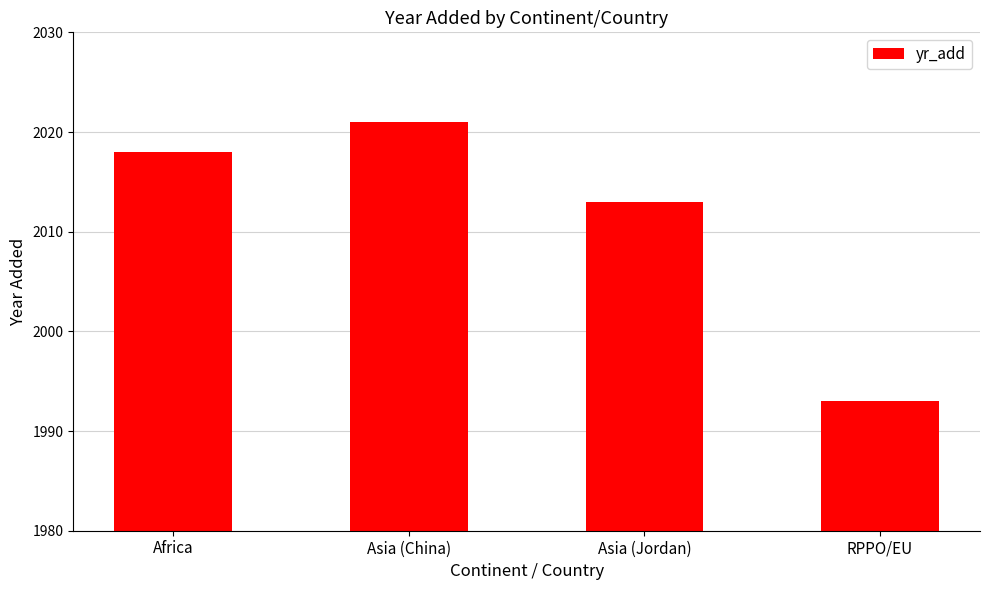

How many bars are there in total?

4